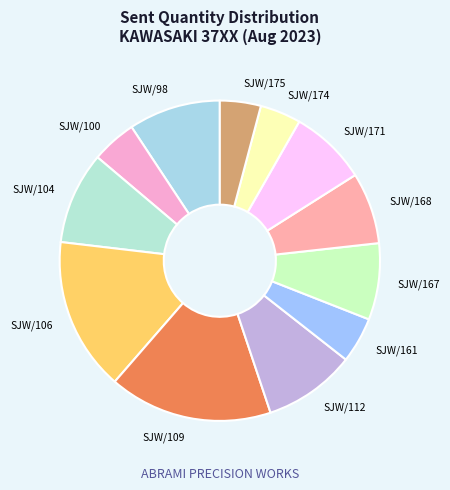

Which has a higher value, SJW/175 or SJW/104?

SJW/104